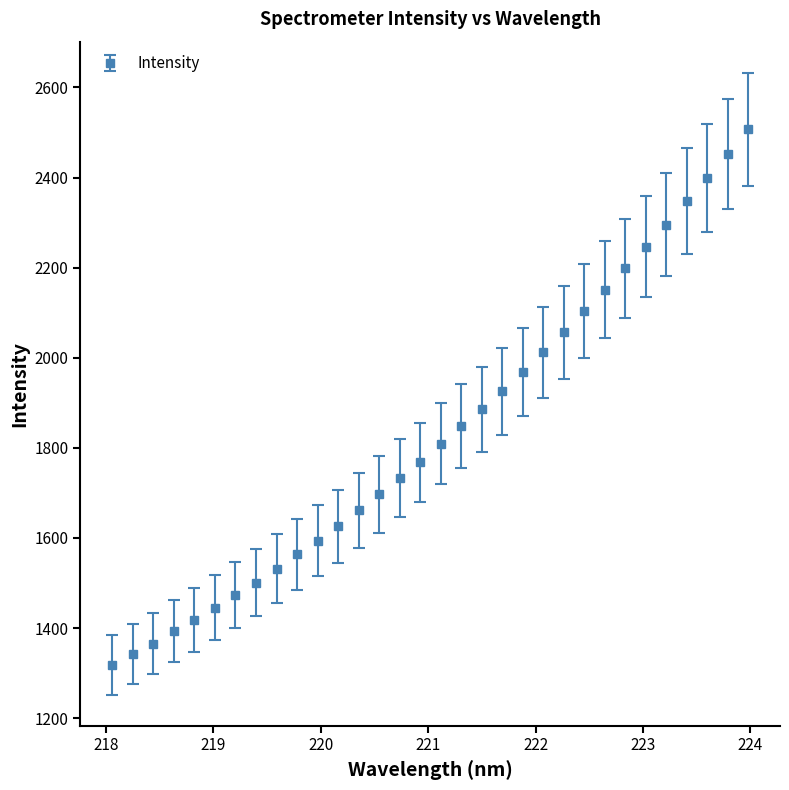

What is the greatest value displayed?

2507.3